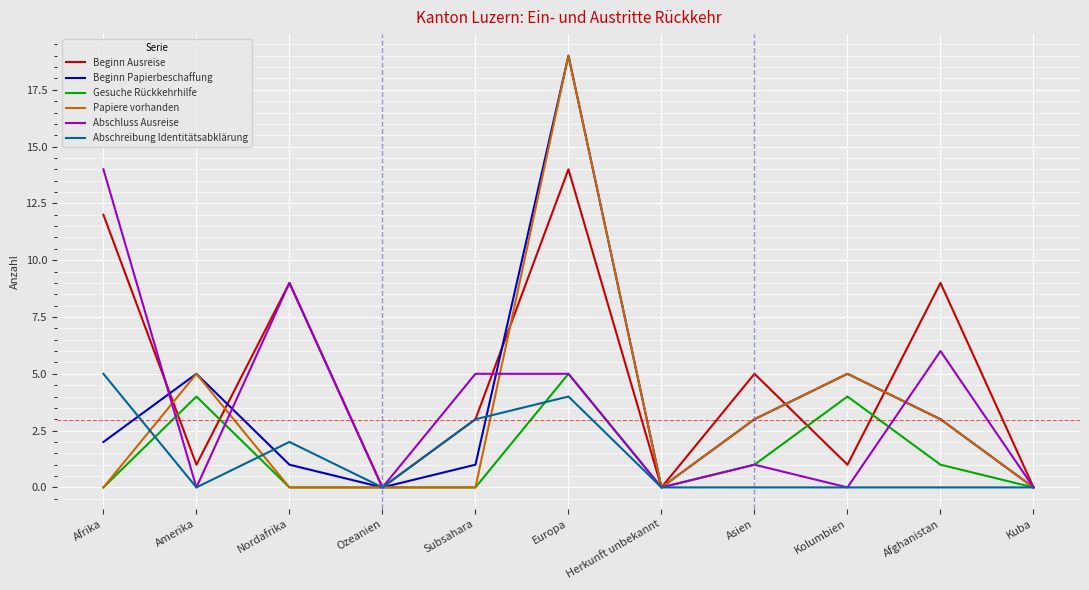

Is it true that Abschluss Ausreise equals 0 at Amerika?

True